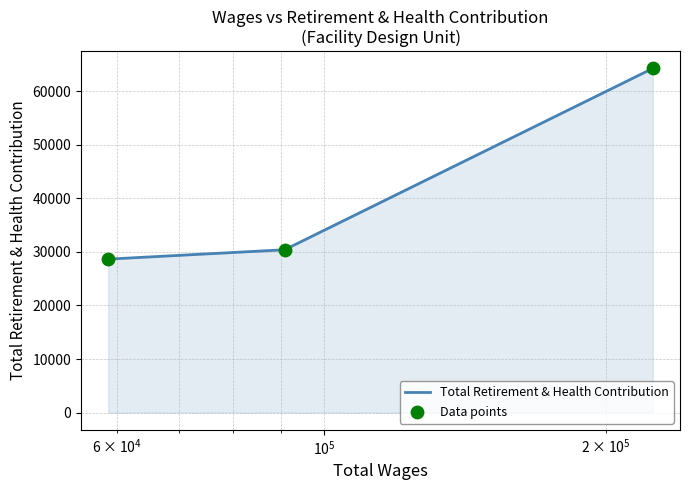

What is the difference between the maximum and second lowest values?

33851